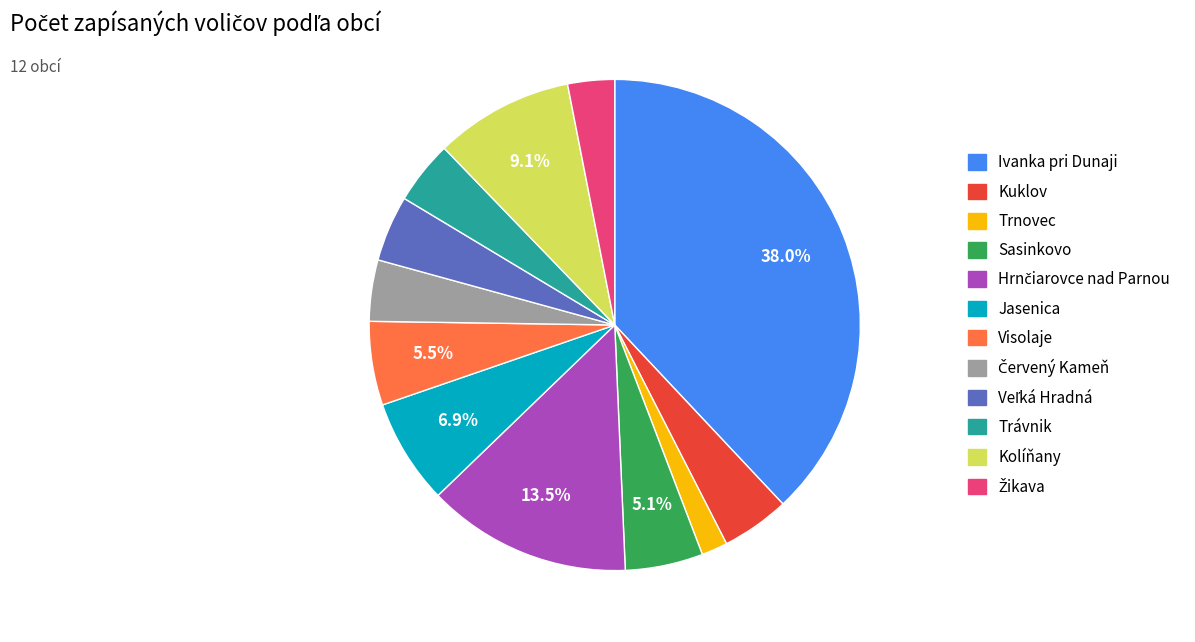

The Trnovec slice represents 2% of the pie. True or false?

True